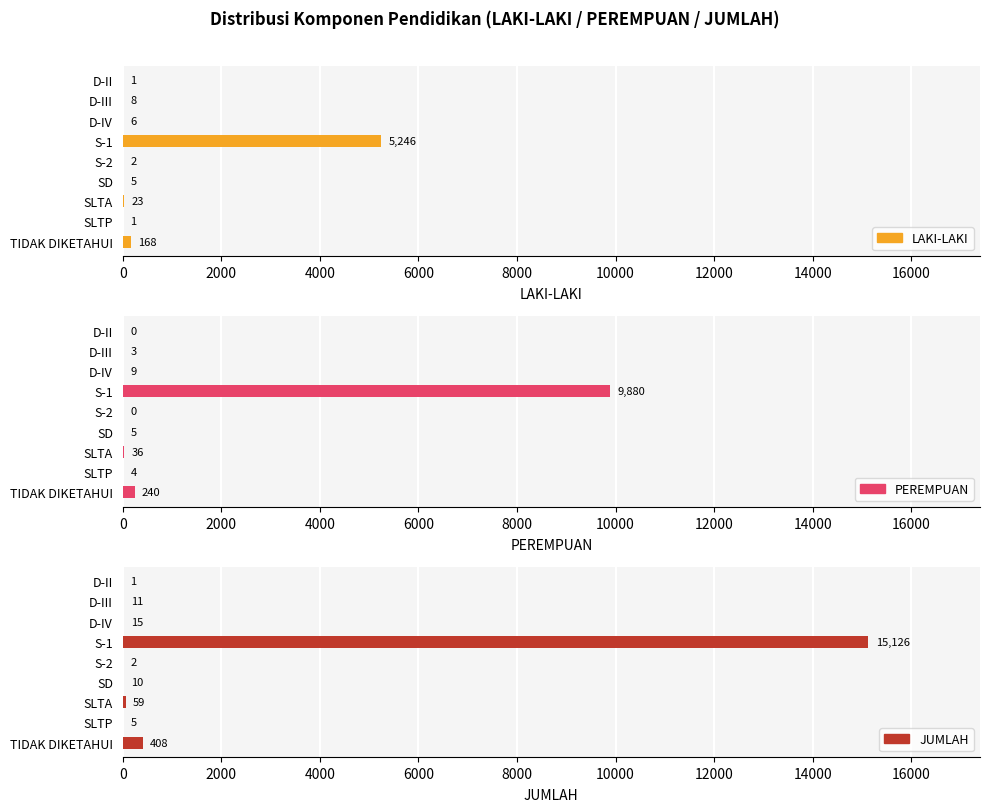

Which series has the largest total across all categories?

JUMLAH